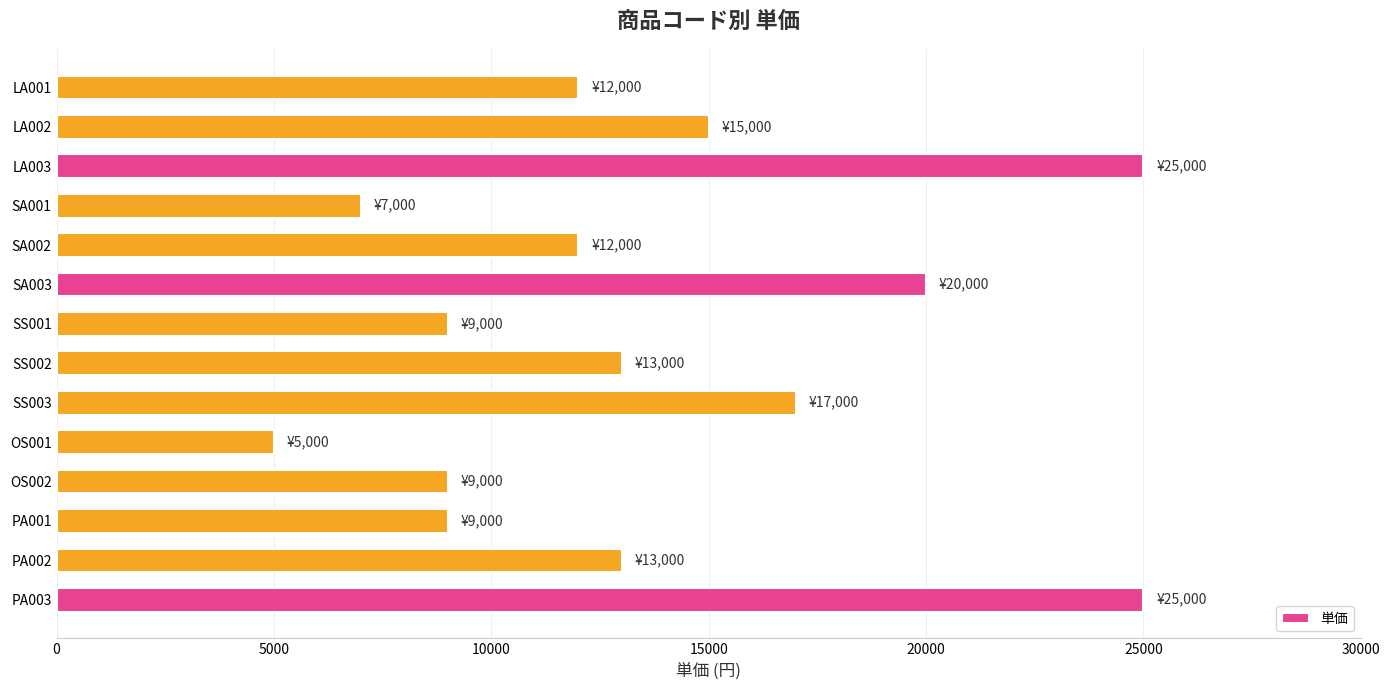

Approximately how many times larger is the value at LA002 compared to SS002?

1.2